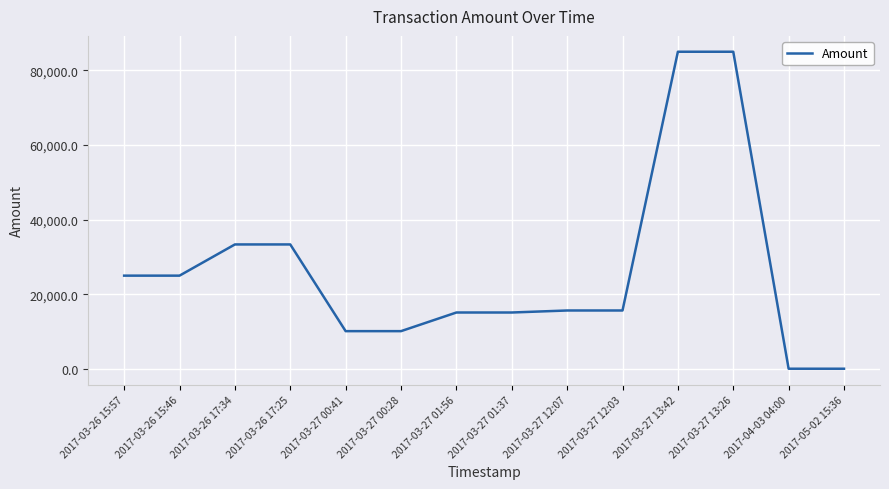

What is the ratio of the value at 2017-03-26 15:57 to the value at 2017-03-26 15:46?

1.0